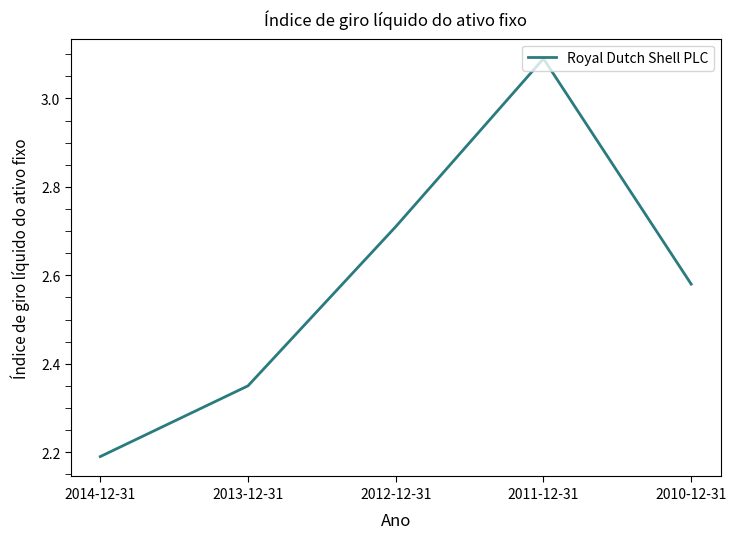

Is it true that the value at 2014-12-31 is 3.3?

False